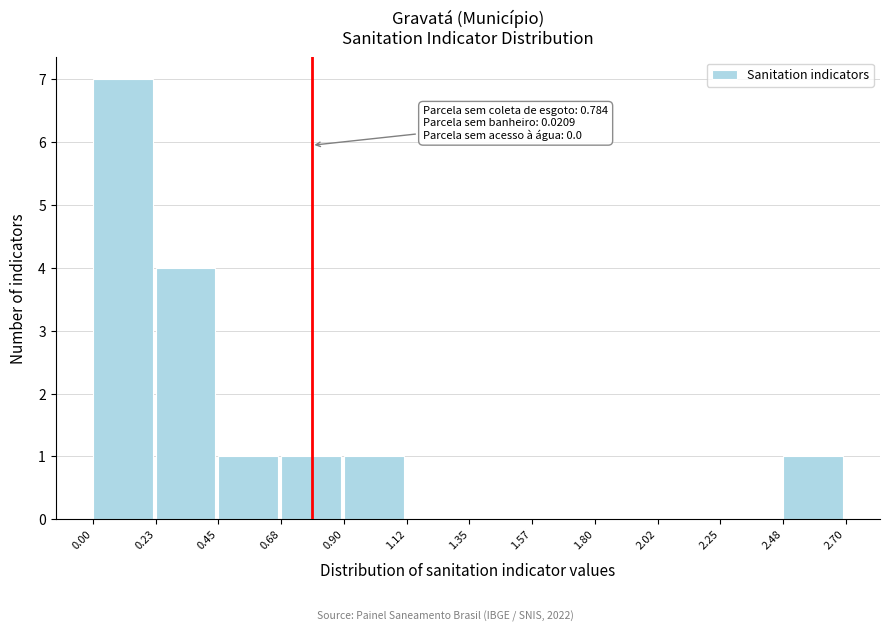

Over which range of the x-axis is the bar tallest?

0.00 to 0.23